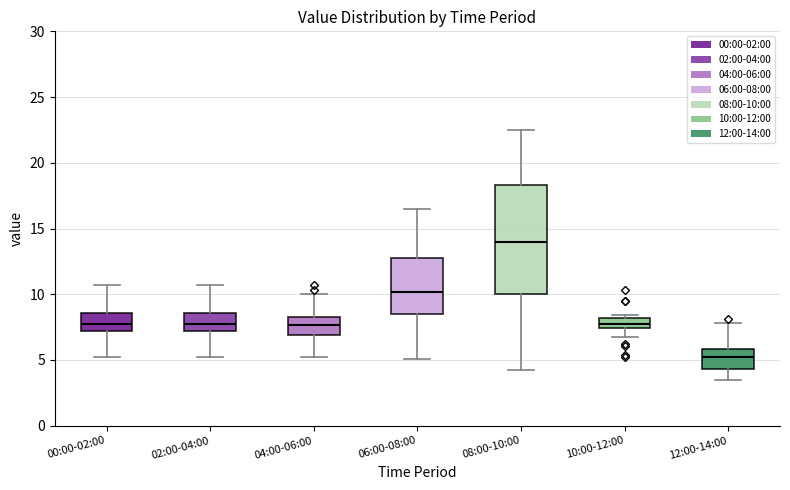

Comparing the boxes themselves (not the whiskers), which one is the tallest?

08:00-10:00